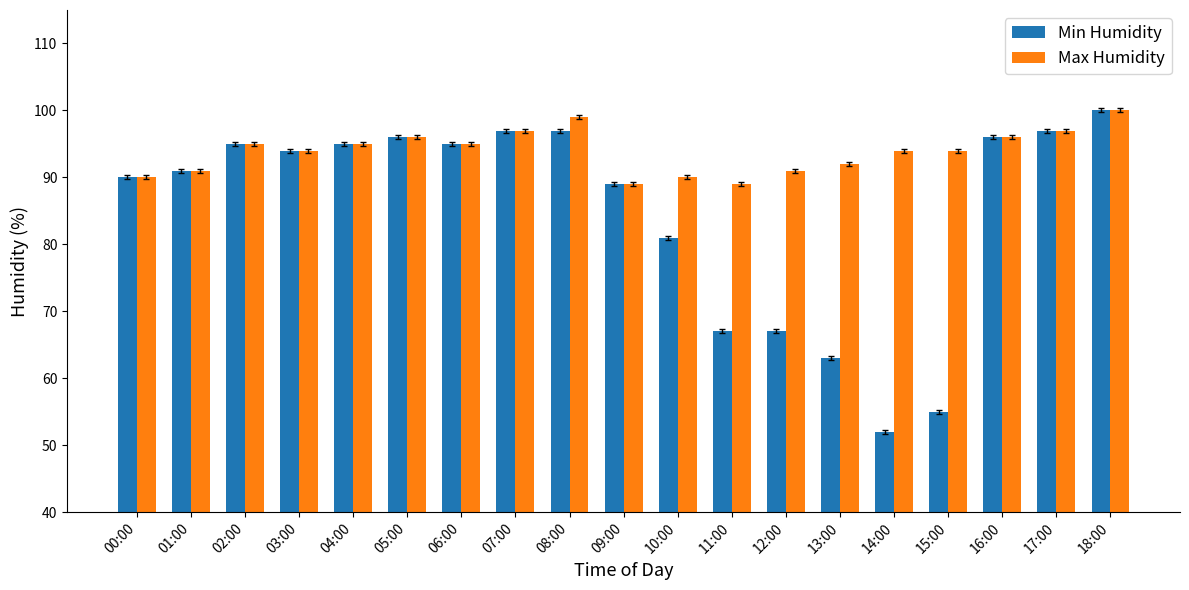

What is the label of the 2nd bar from the left?

01:00